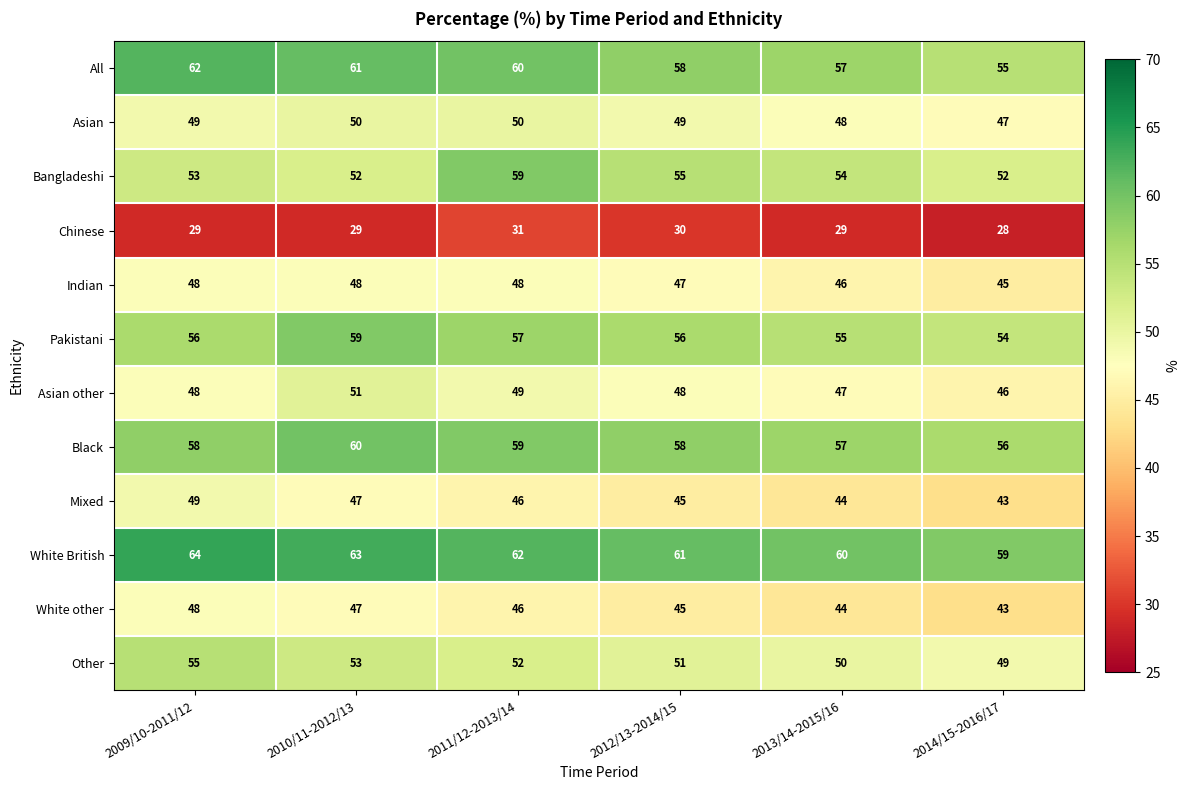

How many values in the Bangladeshi series are below 54?

3